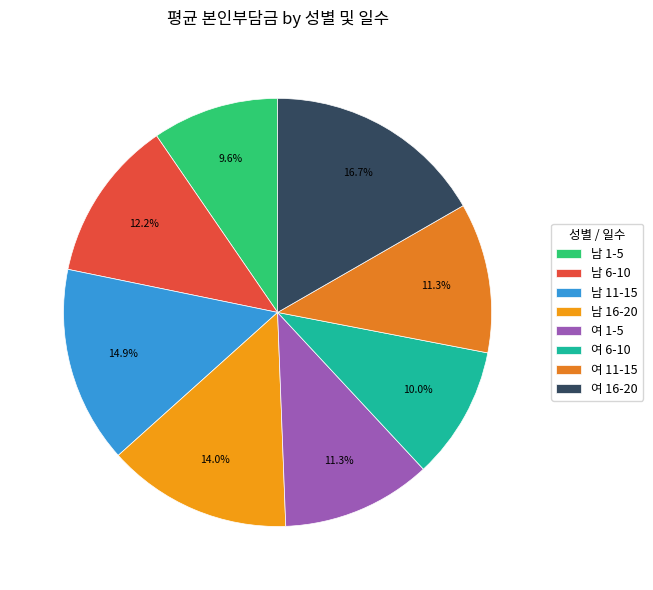

Count the number of slices in the pie.

8